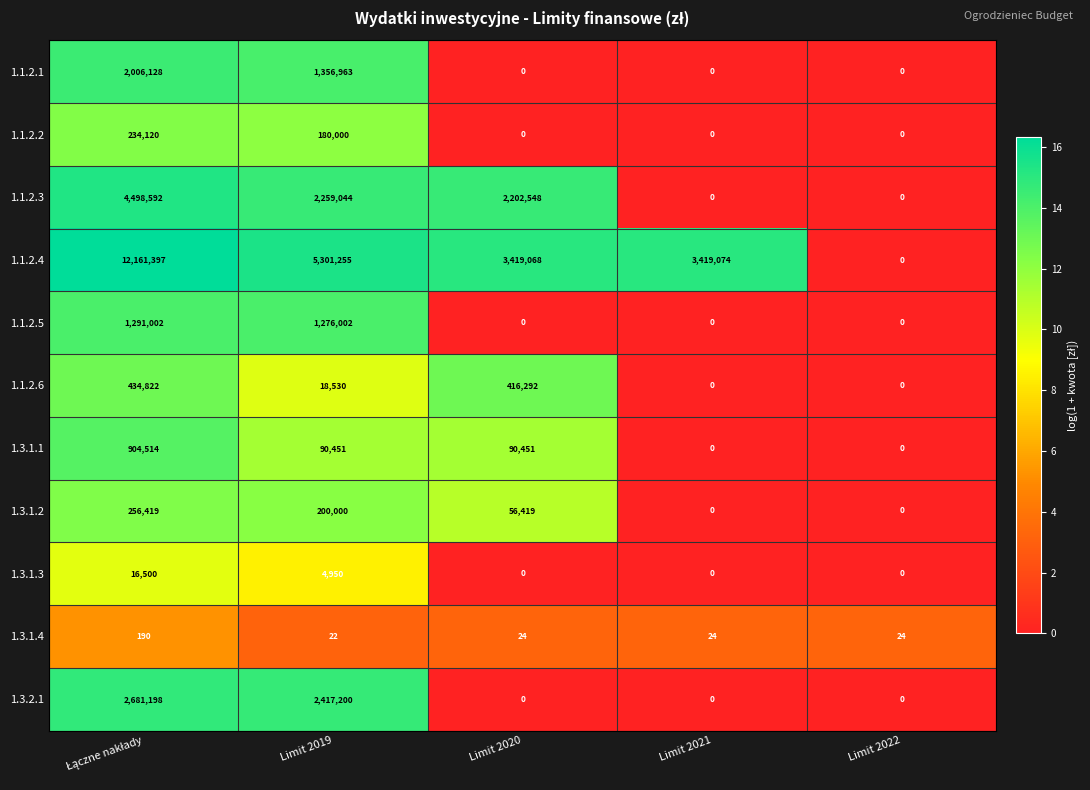

The 1.1.2.3 series shows 0 at Limit 2021. True or false?

True